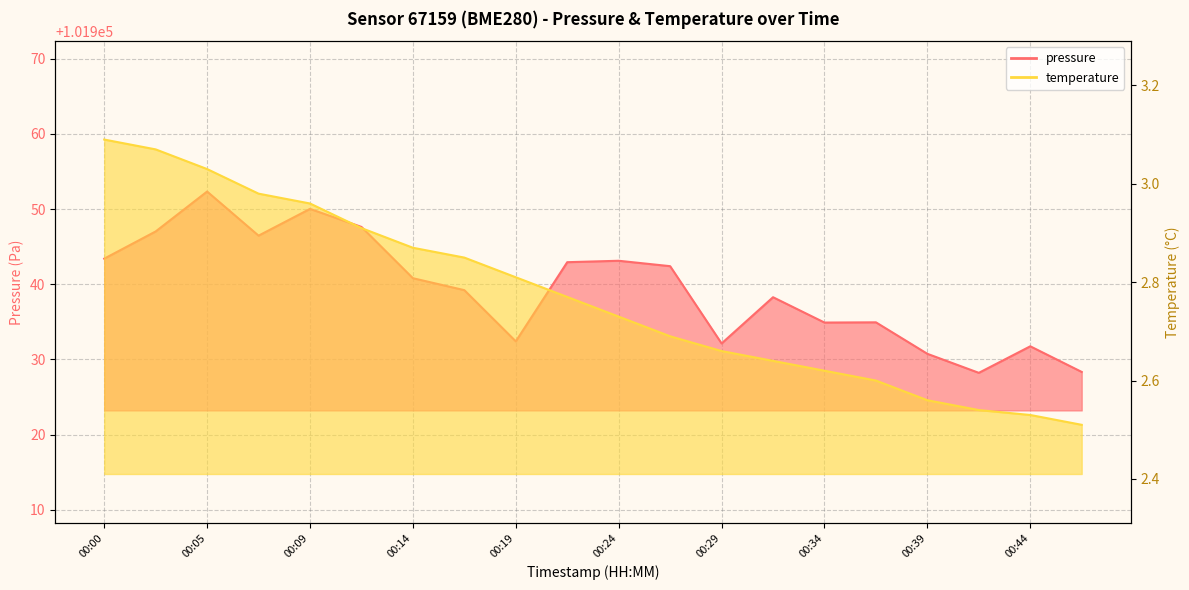

List the labels in order of pressure value, smallest first.

00:41, 00:46, 00:39, 00:44, 00:29, 00:19, 00:34, 00:36, 00:31, 00:17, 00:14, 00:26, 00:22, 00:24, 00:00, 00:07, 00:02, 00:12, 00:09, 00:05